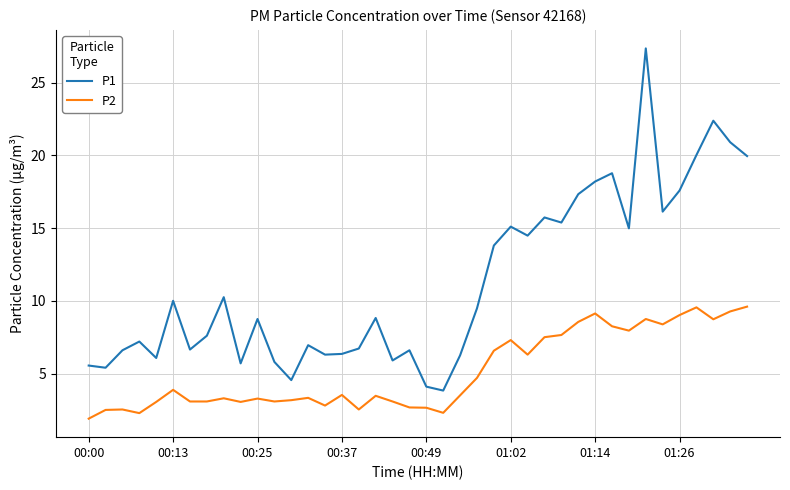

Which series has the largest total across all categories?

P1